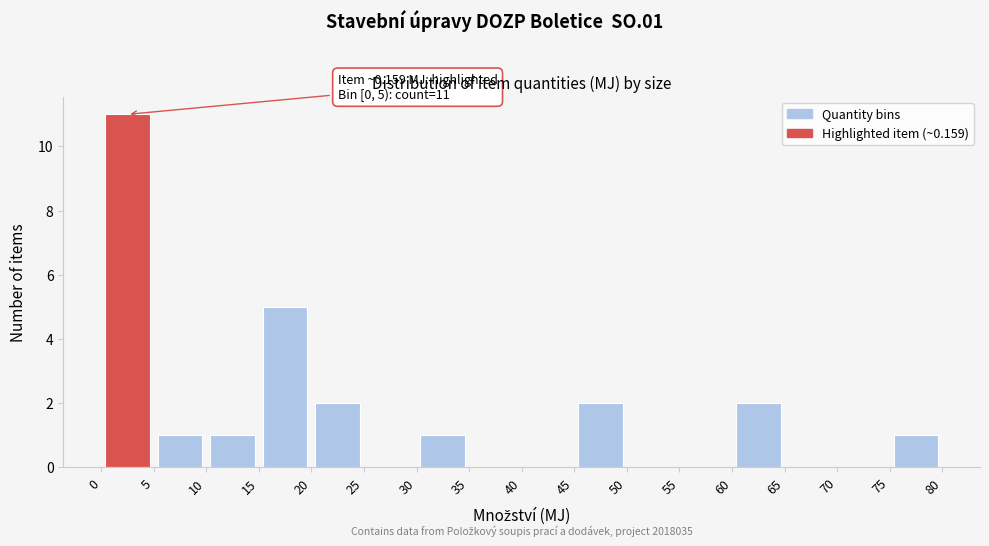

Which range on the x-axis has the tallest bar?

0 to 5